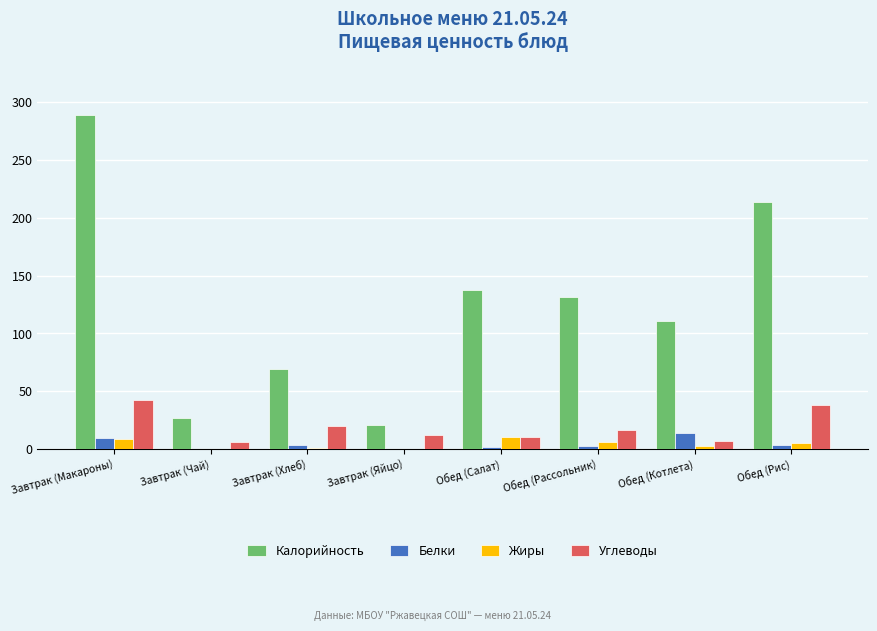

Which series changed the most between Завтрак (Макароны) and Завтрак (Яйцо)?

Калорийность